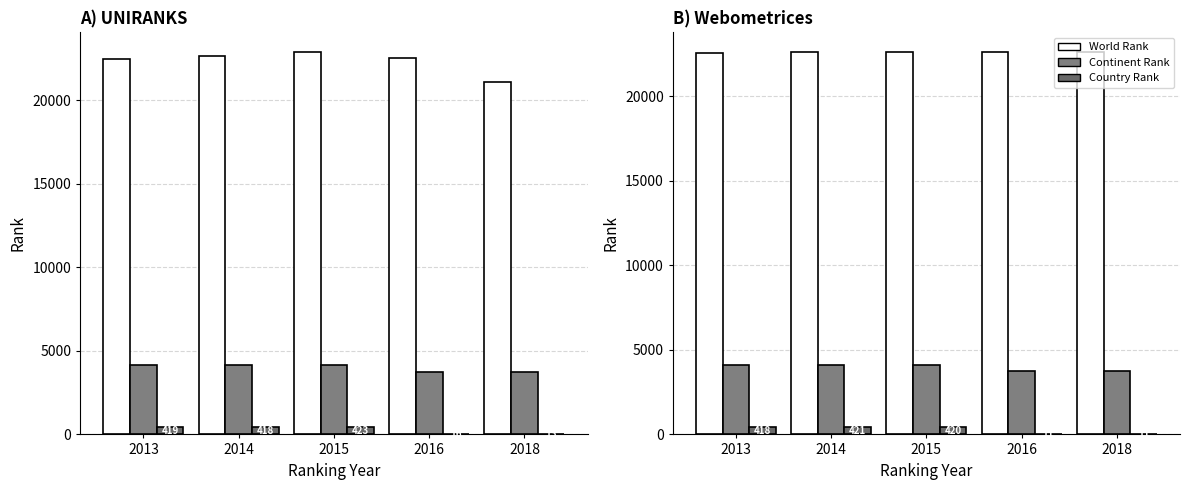

Reading left to right, list all the values displayed in this chart.

UNIRANKS world rank: 22486	22638	22920	22537	21101
UNIRANKS continent rank: 4140	4144	4168	3763	3752
UNIRANKS country rank: 419	418	423	16	13
Webometrices world rank: 22548	22619	22623	22639	22640
Webometrices continent rank: 4129	4133	4132	3761	3761
Webometrices country rank: 418	421	420	11	11